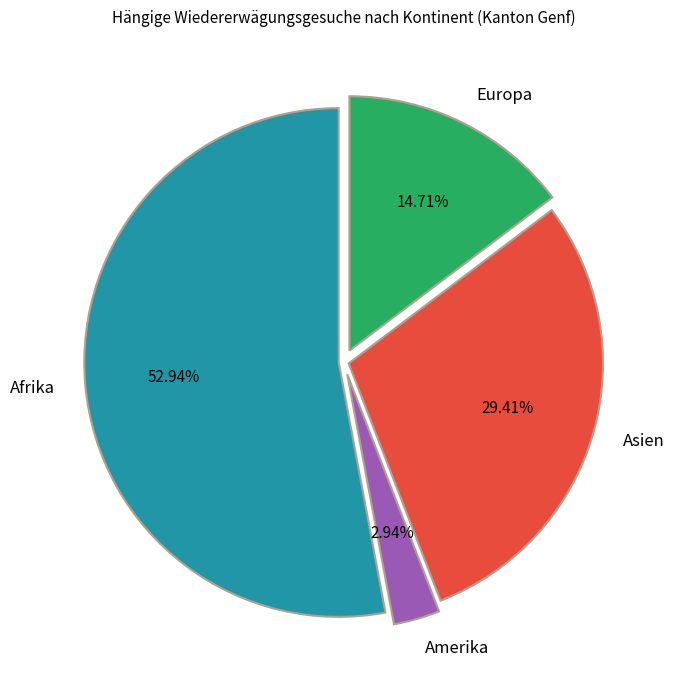

Which category accounts for the majority?

Afrika